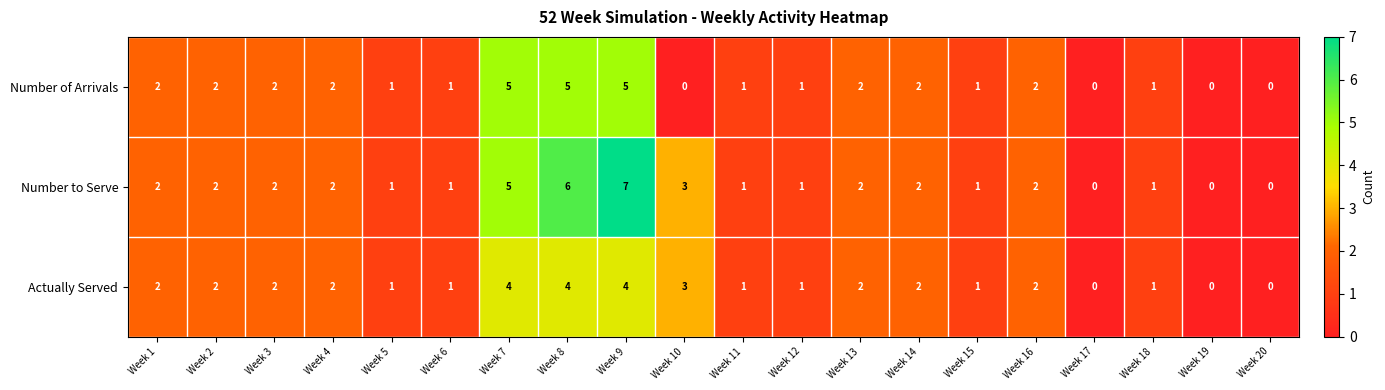

Count the Number to Serve values in the range 1 to 2.

13